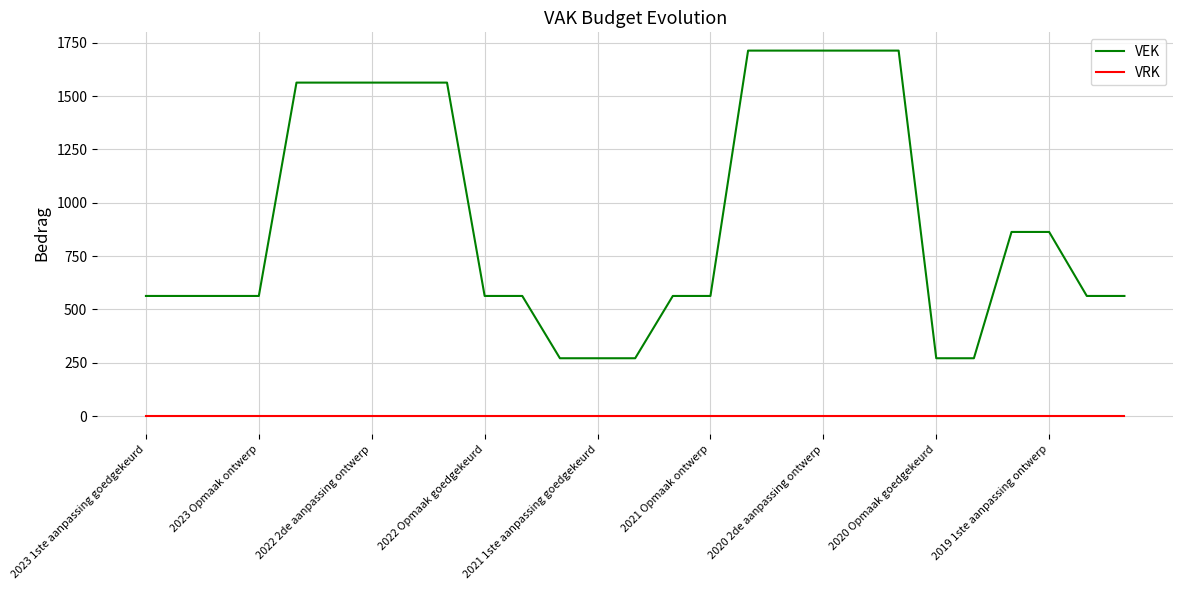

Which series has the widest spread of values?

VEK